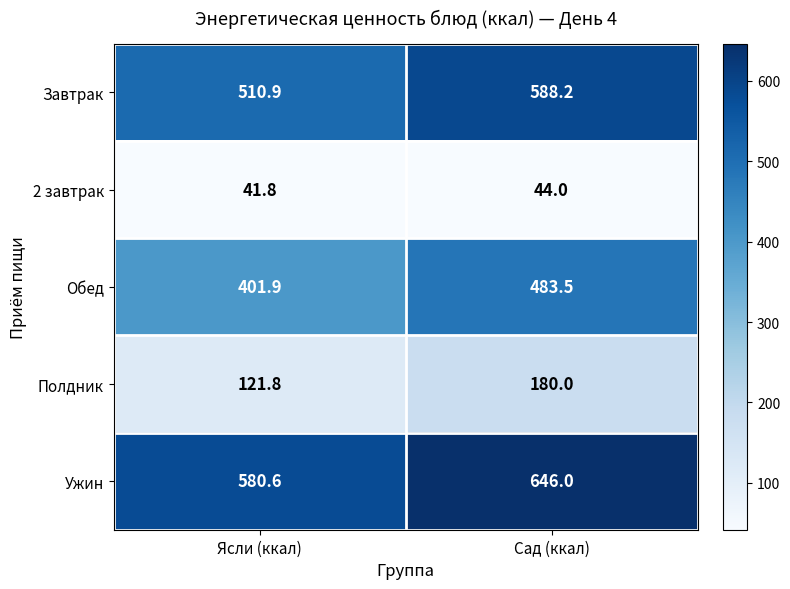

How many categories are shown in the chart?

2